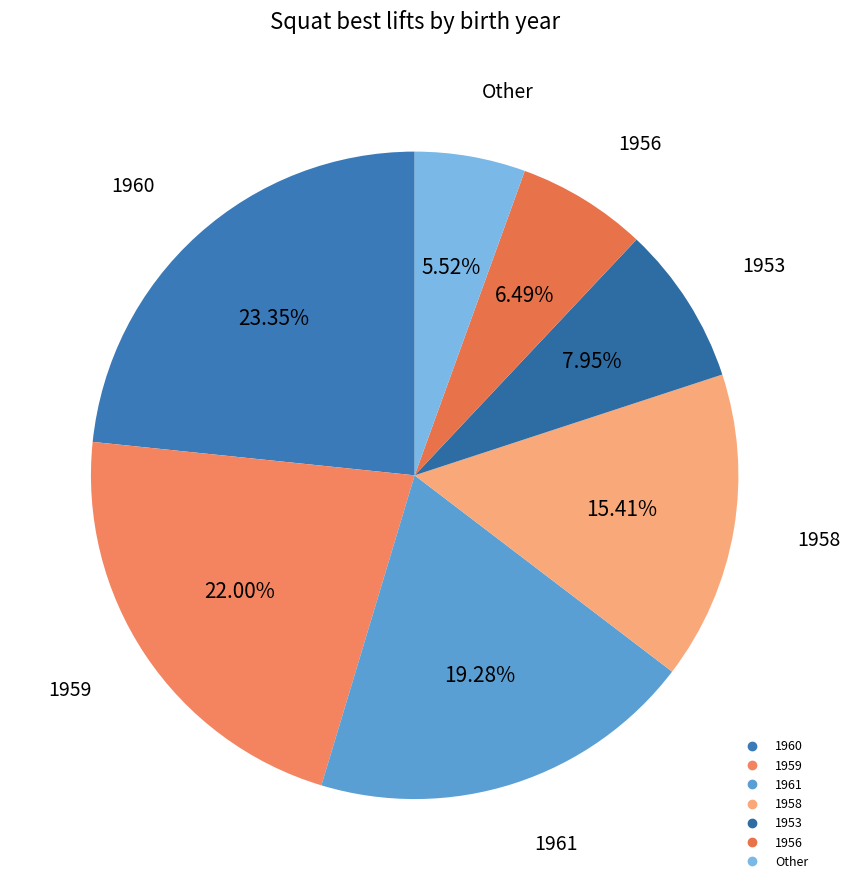

Count the number of slices in the pie.

7